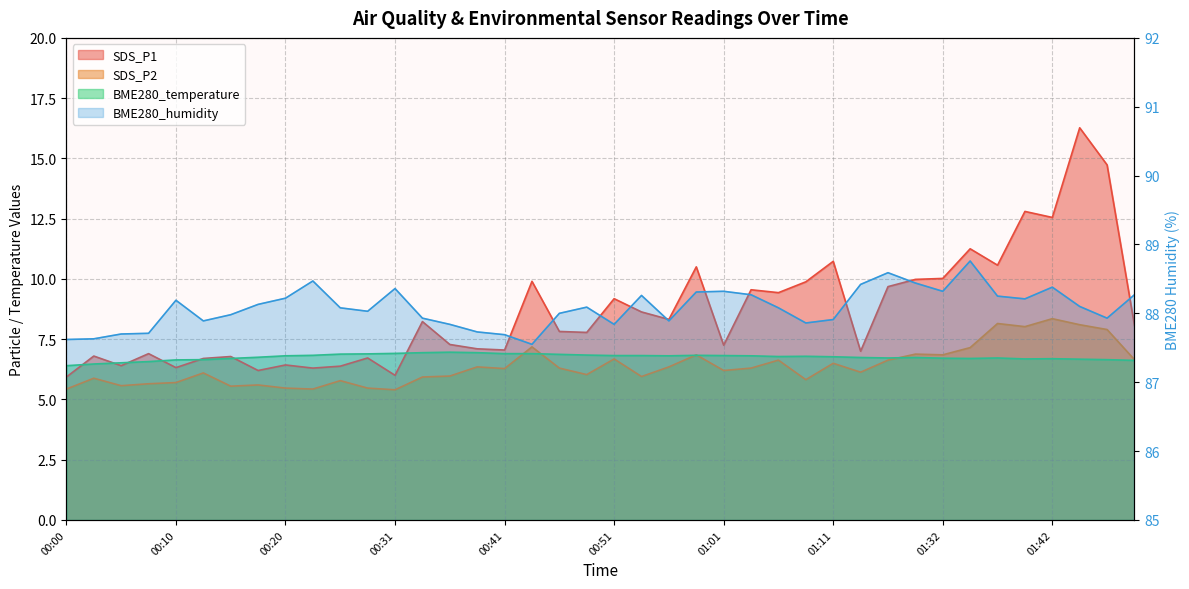

Reading left to right, what are all the values shown in this chart?

SDS_P1: 00:00=5.9	00:02=6.8	00:05=6.4	00:07=6.9	00:10=6.3	00:12=6.7	00:15=6.8	00:18=6.2	00:20=6.4	00:23=6.3	00:26=6.4	00:28=6.7	00:31=6.0	00:33=8.2	00:36=7.3	00:38=7.1	00:41=7.0	00:43=9.9	00:46=7.8	00:48=7.8	00:51=9.2	00:53=8.6	00:56=8.3	00:58=10.5	01:01=7.2	01:03=9.6	01:06=9.4	01:08=9.9	01:11=10.7	01:25=7.0	01:27=9.7	01:30=10.0	01:32=10.0	01:35=11.2	01:37=10.6	01:40=12.8	01:42=12.6	01:45=16.3	01:47=14.7	01:50=8.1
SDS_P2: 00:00=5.4	00:02=5.9	00:05=5.6	00:07=5.7	00:10=5.7	00:12=6.1	00:15=5.5	00:18=5.6	00:20=5.5	00:23=5.4	00:26=5.8	00:28=5.5	00:31=5.4	00:33=5.9	00:36=6.0	00:38=6.3	00:41=6.3	00:43=7.2	00:46=6.3	00:48=6.0	00:51=6.7	00:53=6.0	00:56=6.3	00:58=6.8	01:01=6.2	01:03=6.3	01:06=6.6	01:08=5.8	01:11=6.5	01:25=6.1	01:27=6.6	01:30=6.9	01:32=6.8	01:35=7.2	01:37=8.2	01:40=8.0	01:42=8.3	01:45=8.1	01:47=7.9	01:50=6.7
BME280_temperature: 00:00=6.4	00:02=6.5	00:05=6.5	00:07=6.6	00:10=6.6	00:12=6.7	00:15=6.7	00:18=6.8	00:20=6.8	00:23=6.8	00:26=6.9	00:28=6.9	00:31=6.9	00:33=6.9	00:36=7.0	00:38=6.9	00:41=6.9	00:43=6.9	00:46=6.9	00:48=6.8	00:51=6.8	00:53=6.8	00:56=6.8	00:58=6.8	01:01=6.8	01:03=6.8	01:06=6.8	01:08=6.8	01:11=6.8	01:25=6.7	01:27=6.7	01:30=6.7	01:32=6.7	01:35=6.7	01:37=6.7	01:40=6.7	01:42=6.7	01:45=6.7	01:47=6.7	01:50=6.6
BME280_humidity: 00:00=87.6	00:02=87.6	00:05=87.7	00:07=87.7	00:10=88.2	00:12=87.9	00:15=88.0	00:18=88.1	00:20=88.2	00:23=88.5	00:26=88.1	00:28=88.0	00:31=88.4	00:33=87.9	00:36=87.8	00:38=87.7	00:41=87.7	00:43=87.5	00:46=88.0	00:48=88.1	00:51=87.8	00:53=88.3	00:56=87.9	00:58=88.3	01:01=88.3	01:03=88.3	01:06=88.1	01:08=87.9	01:11=87.9	01:25=88.4	01:27=88.6	01:30=88.4	01:32=88.3	01:35=88.8	01:37=88.2	01:40=88.2	01:42=88.4	01:45=88.1	01:47=87.9	01:50=88.3